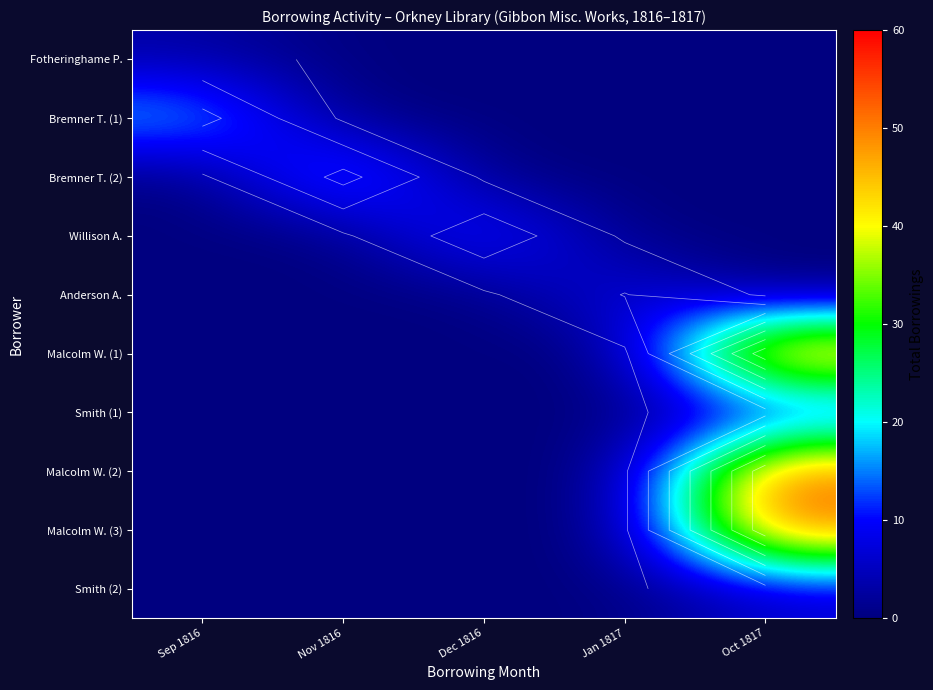

Between Sep 1816 and Nov 1816, which series saw the biggest shift?

Bremner T. (1)